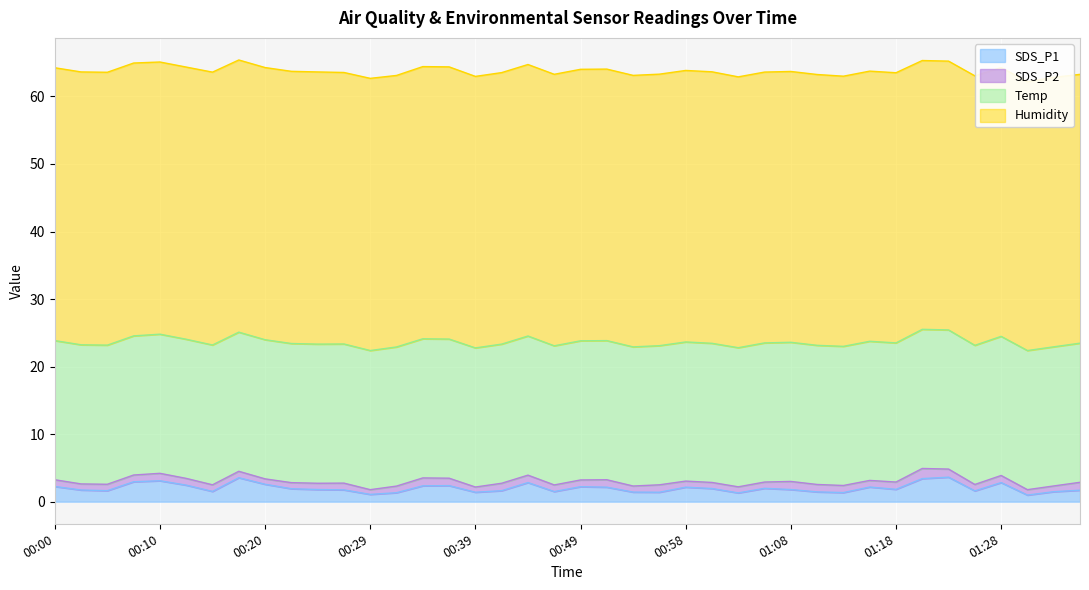

At which category is the sum across all series the highest?

00:17